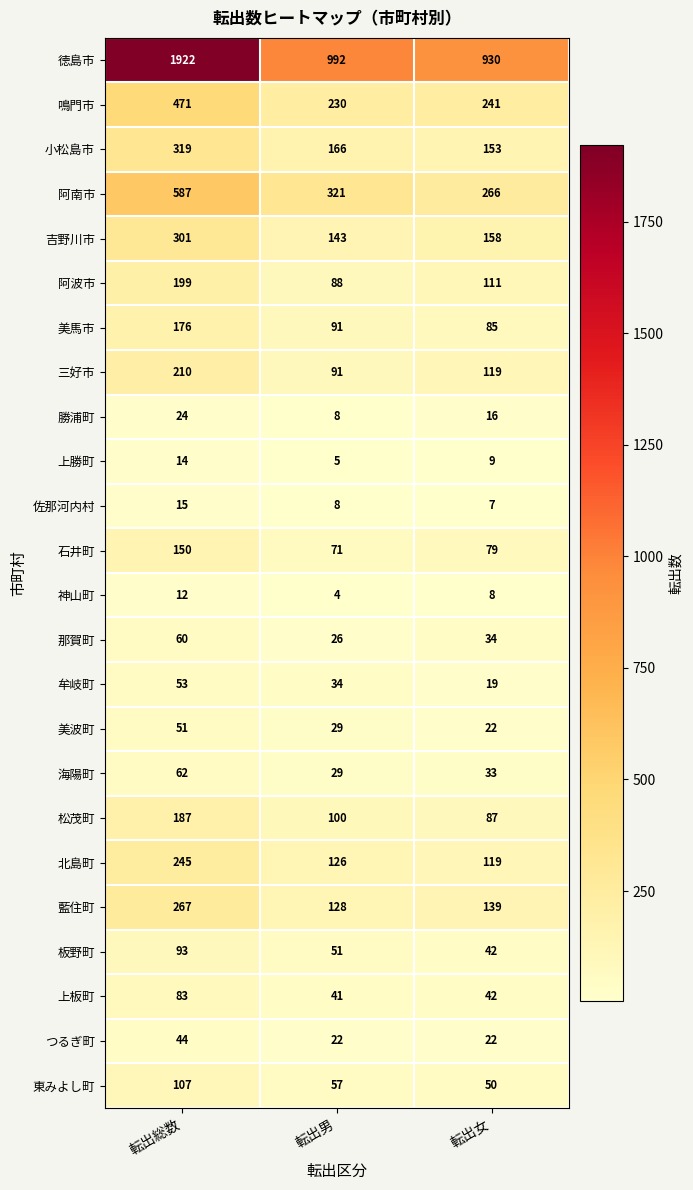

What is the approximate value of 神山町 at 転出女?

8